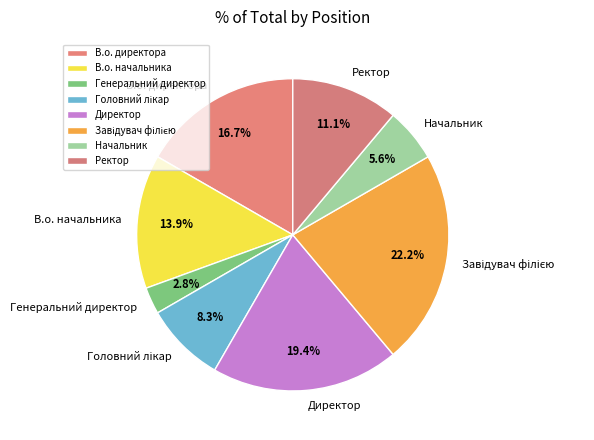

Is there a majority slice in this chart?

No